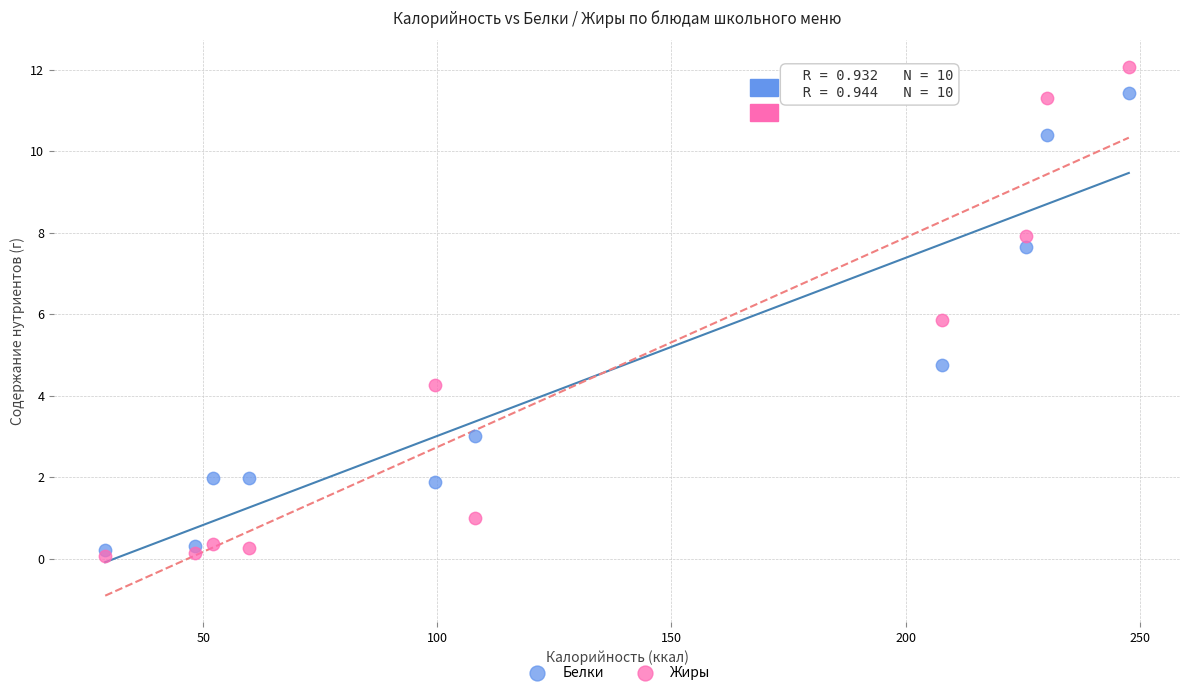

Which series reaches the maximum Y coordinate?

Жиры